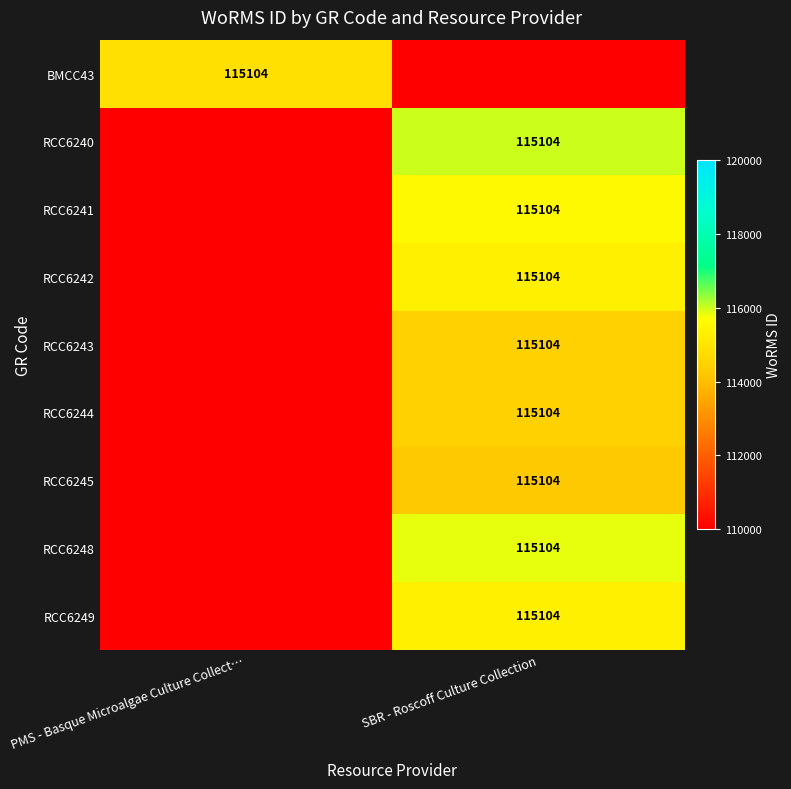

The value of RCC6240 at SBR - Roscoff Culture Collection is 29796. True or false?

False